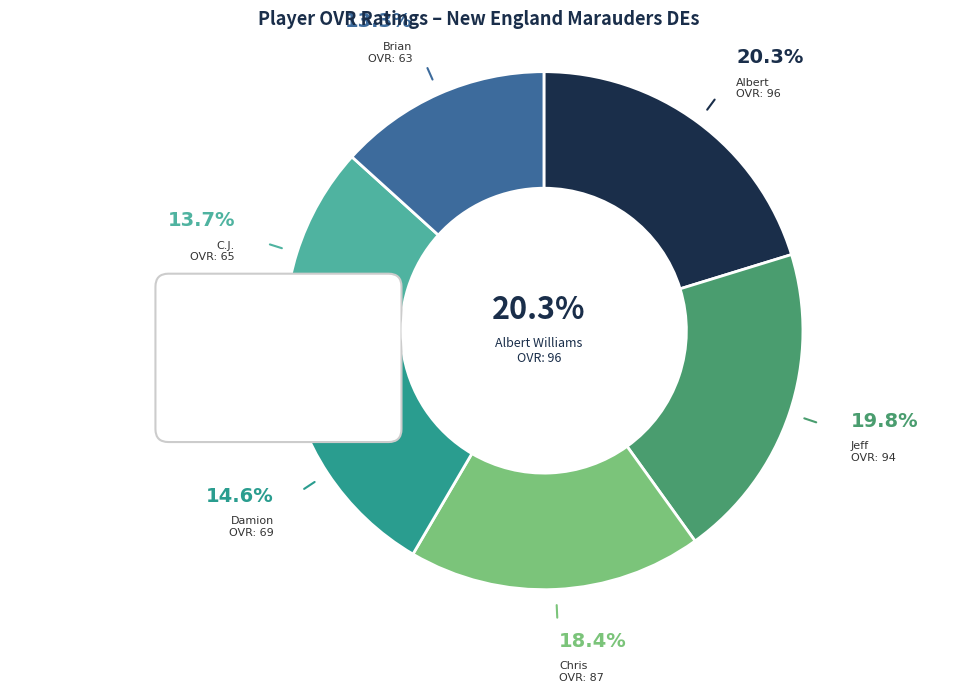

What percentage is the C.J. slice, to the nearest percent?

14%